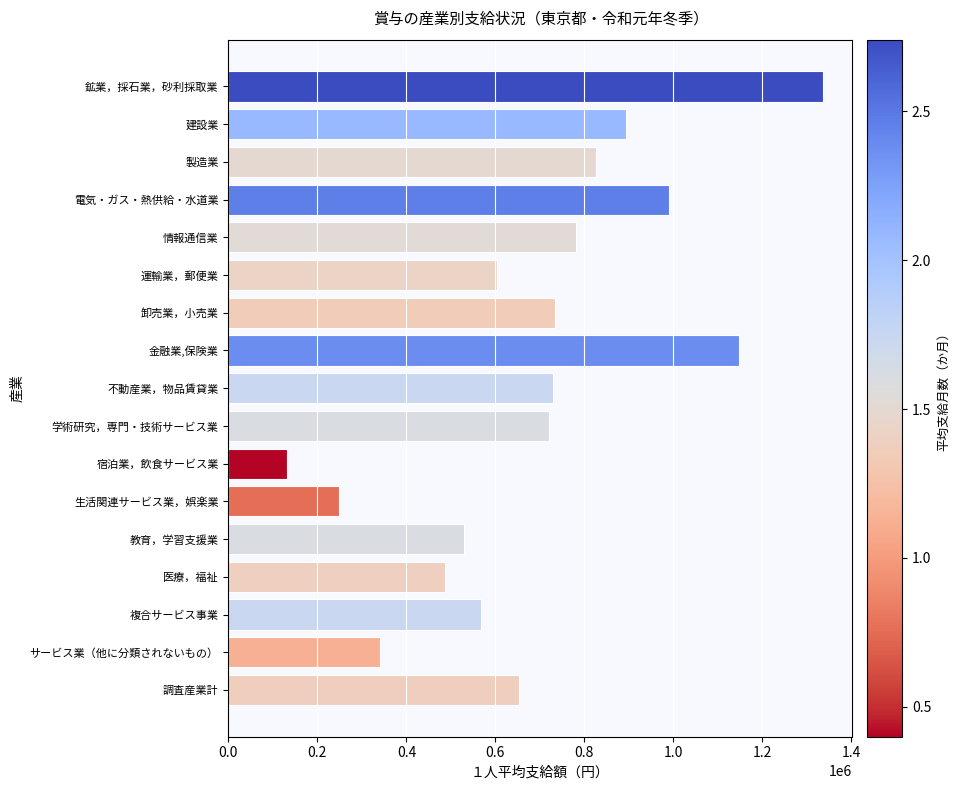

What is the difference between the maximum and minimum values?

1204202